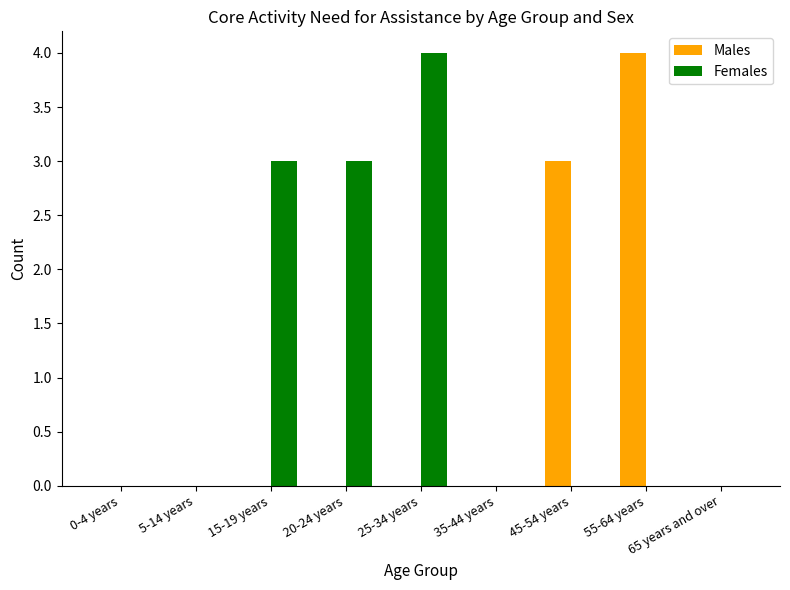

Where is Males nearest to the value 2?

45-54 years